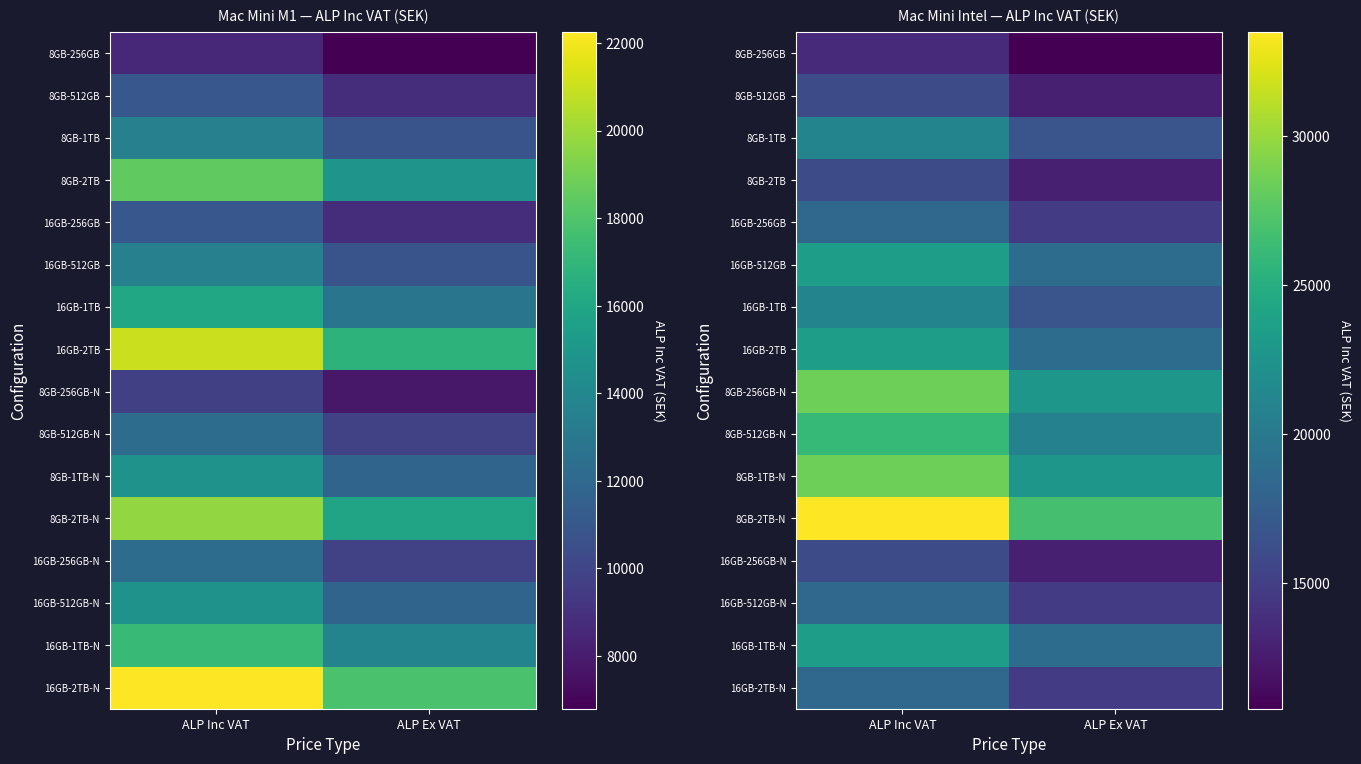

How many series are shown in this chart?

16